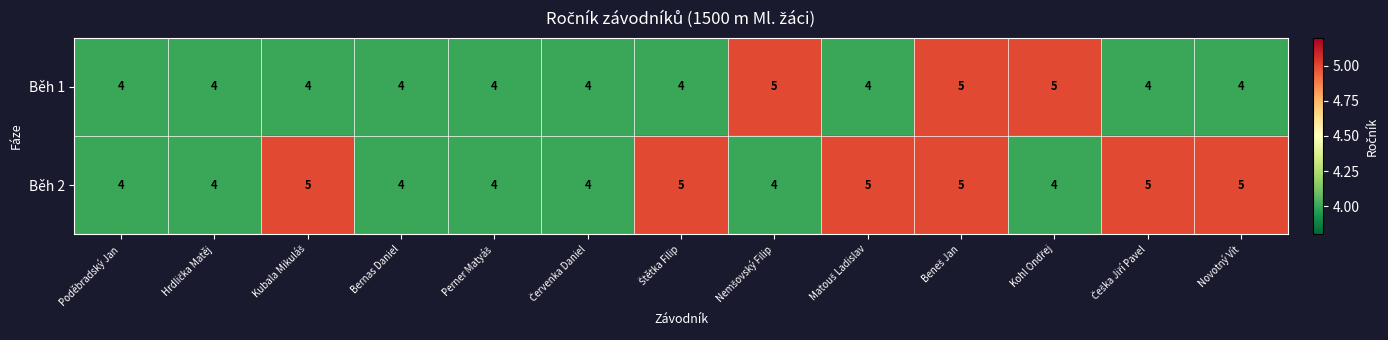

Reading left to right, list all the values displayed in this chart.

Běh 1: 4	4	4	4	4	4	4	5	4	5	5	4	4
Běh 2: 4	4	5	4	4	4	5	4	5	5	4	5	5